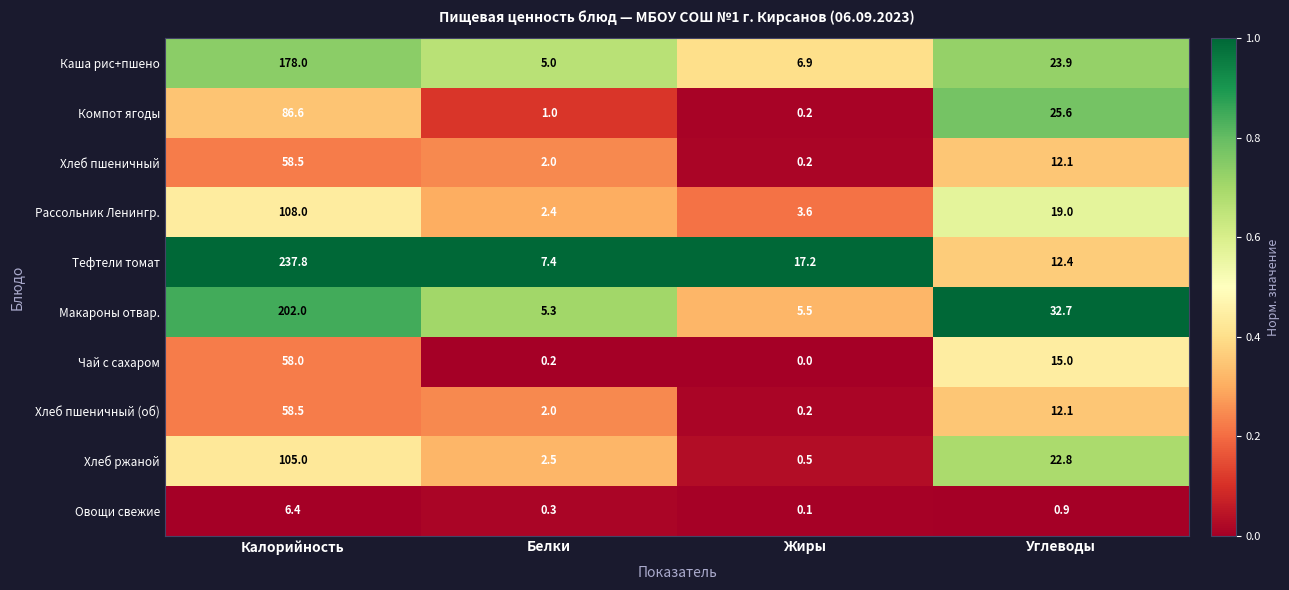

What is the difference between the second highest and second lowest values in the Овощи свежие series?

0.6